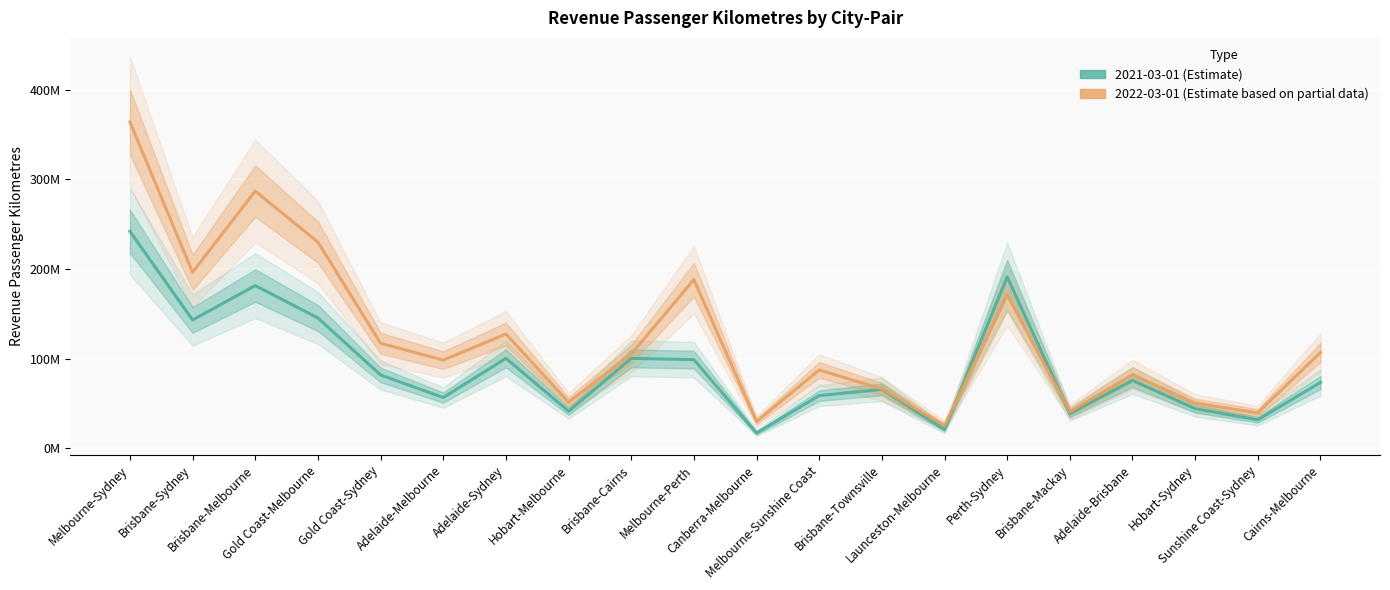

At how many categories does at least one series exceed 196289829?

3